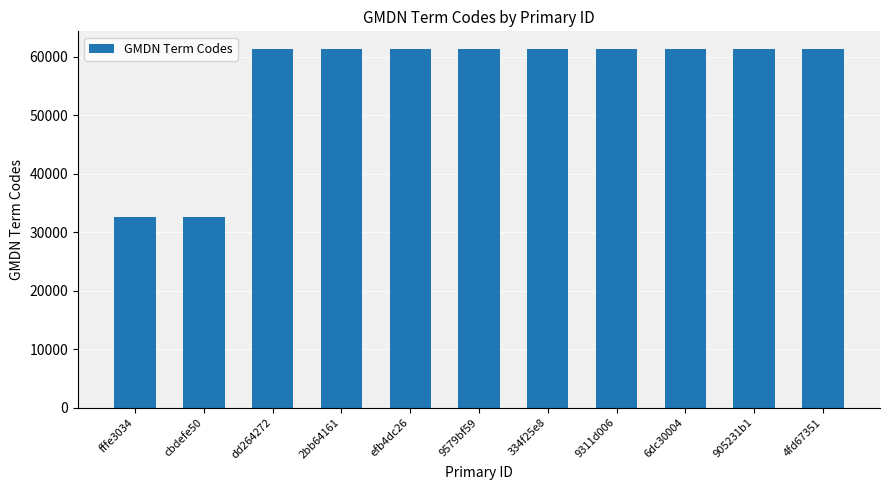

What position from the left is 2bb64161?

4